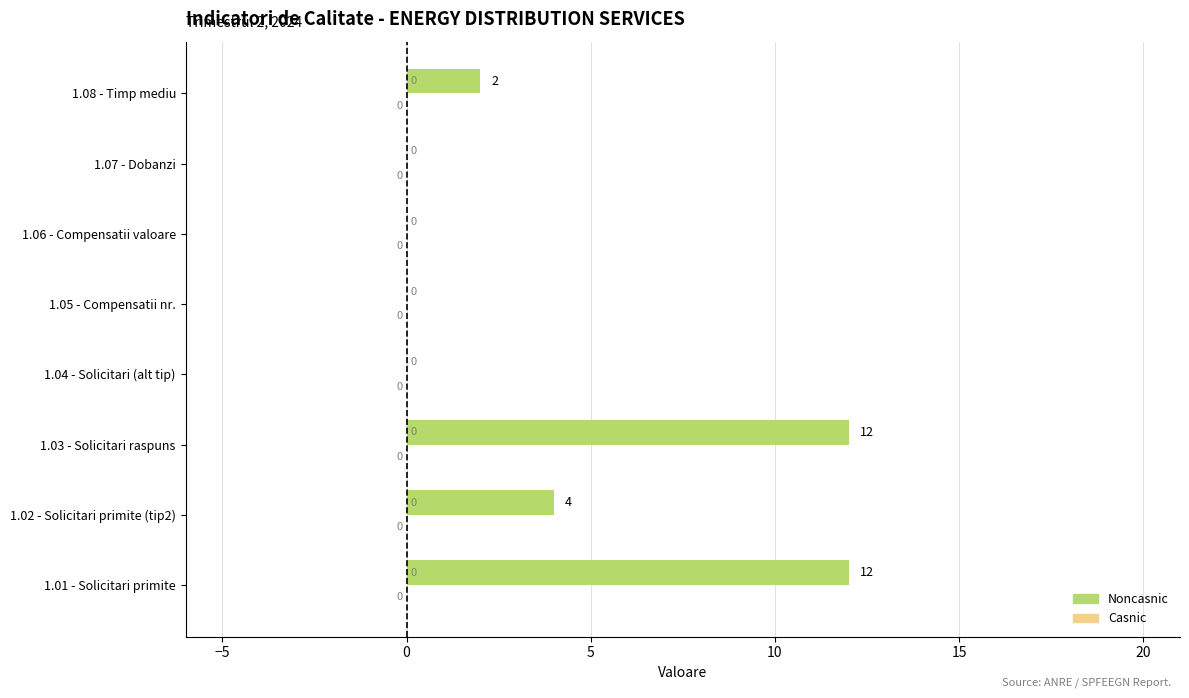

What is the change in value from 1.01 - Solicitari primite to 1.07 - Dobanzi?

-12